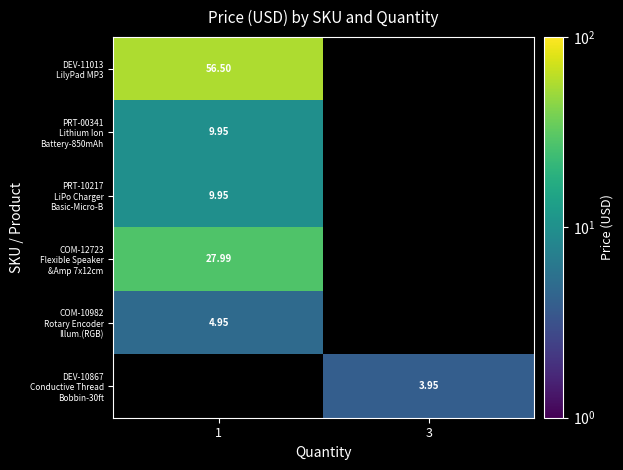

The PRT-10217 LiPo Charger Basic-Micro-B series shows 9.9 at 1. True or false?

True